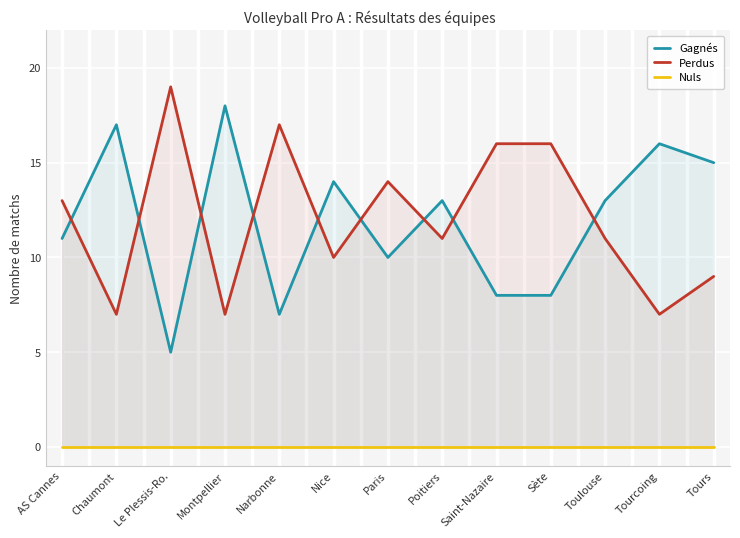

Reading left to right, list all the values displayed in this chart.

Gagnés: 11	17	5	18	7	14	10	13	8	8	13	16	15
Perdus: 13	7	19	7	17	10	14	11	16	16	11	7	9
Nuls: 0	0	0	0	0	0	0	0	0	0	0	0	0